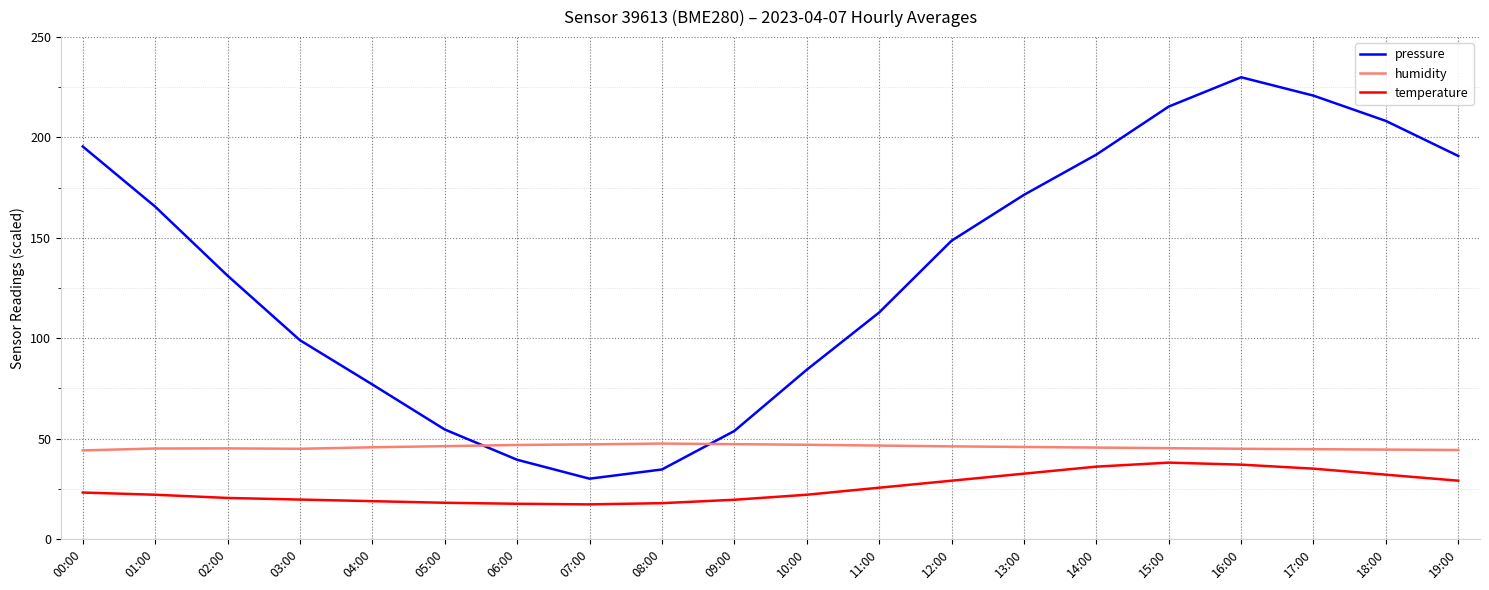

True or false: temperature has a value of 22.0 at 10:00.

True